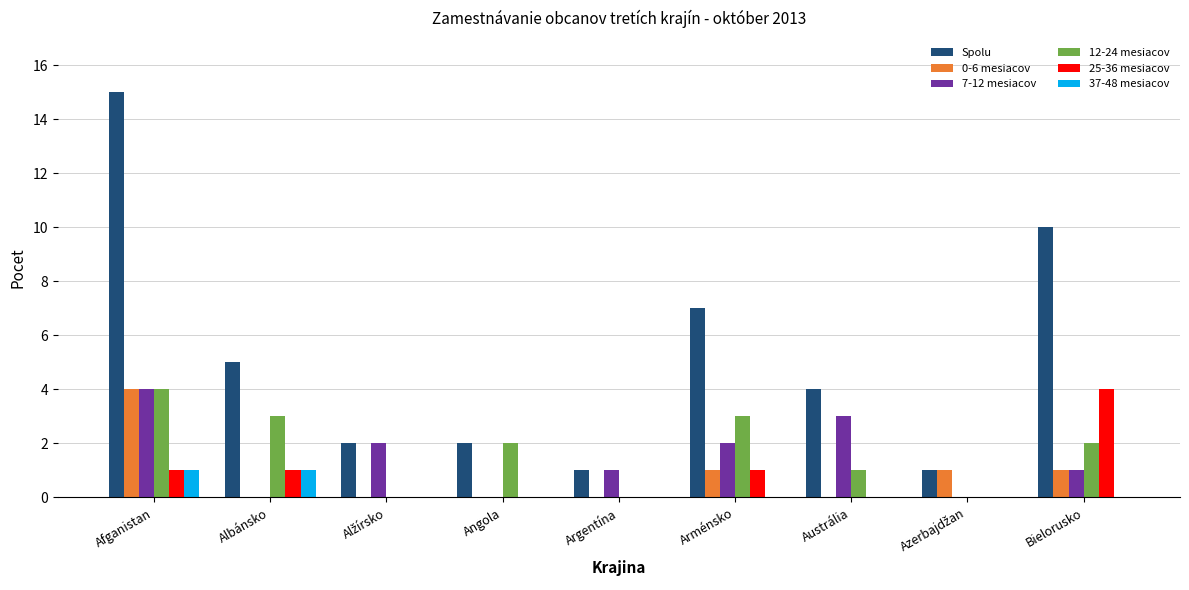

What is the maximum value for 12-24 mesiacov?

4